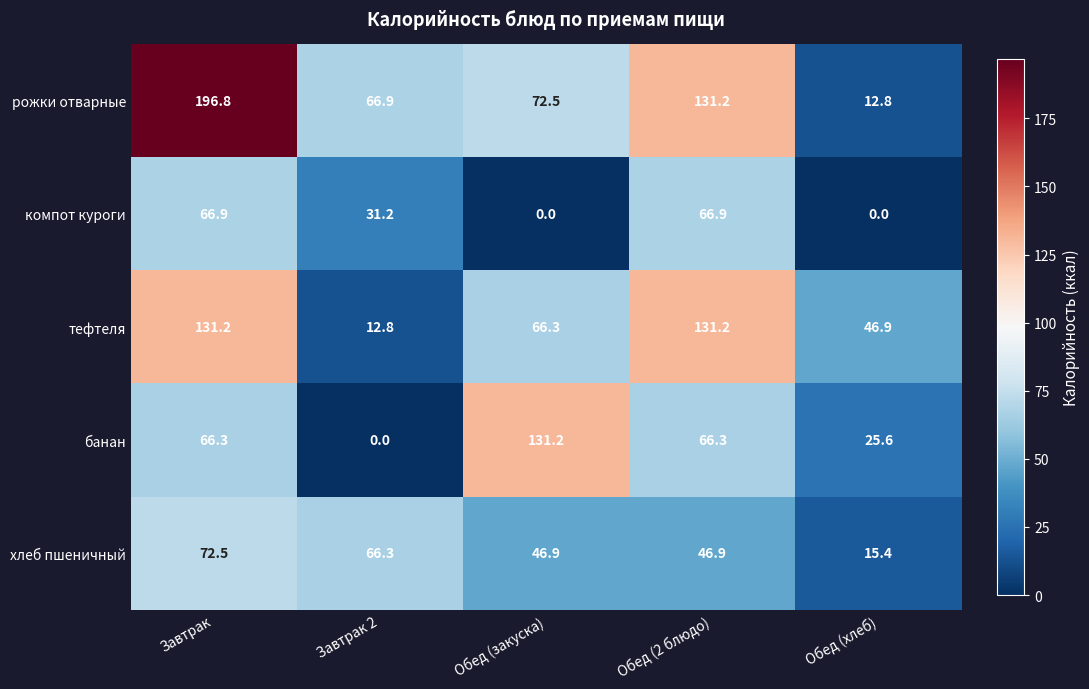

What value does the банан series have at Обед (хлеб)?

25.6